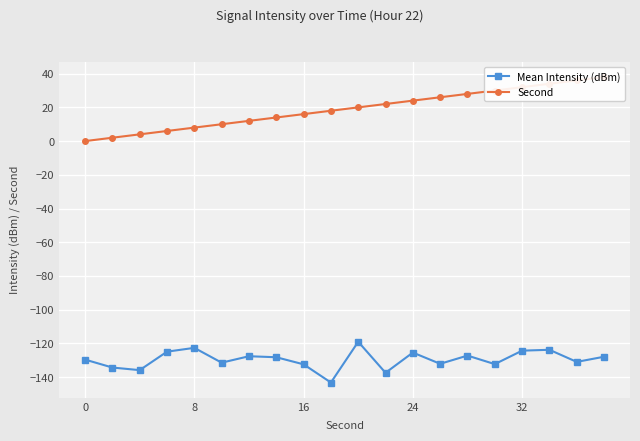

What is the total value across all series at 9?

-125.2